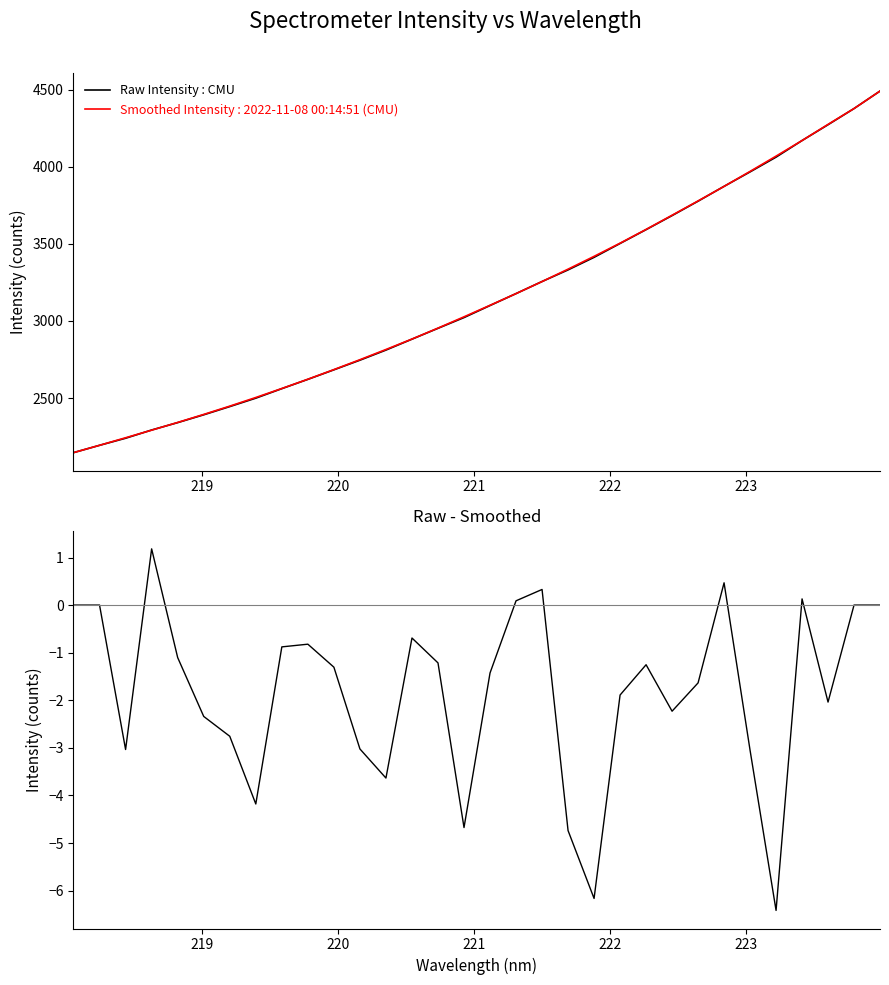

What is the highest value of the Raw Intensity : CMU series?

4489.8